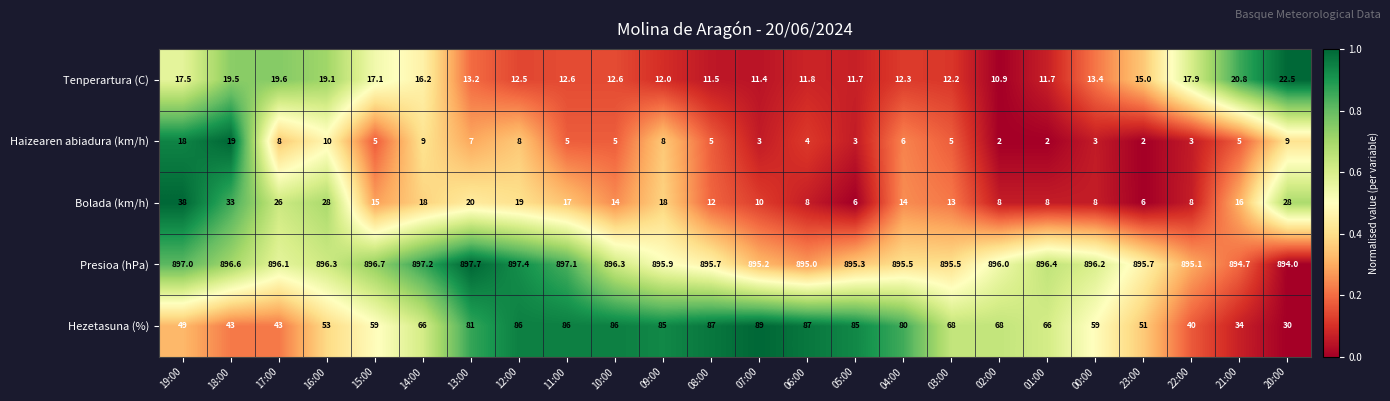

What is the difference between the maximum and minimum values in the Hezetasuna (%) series?

59.0